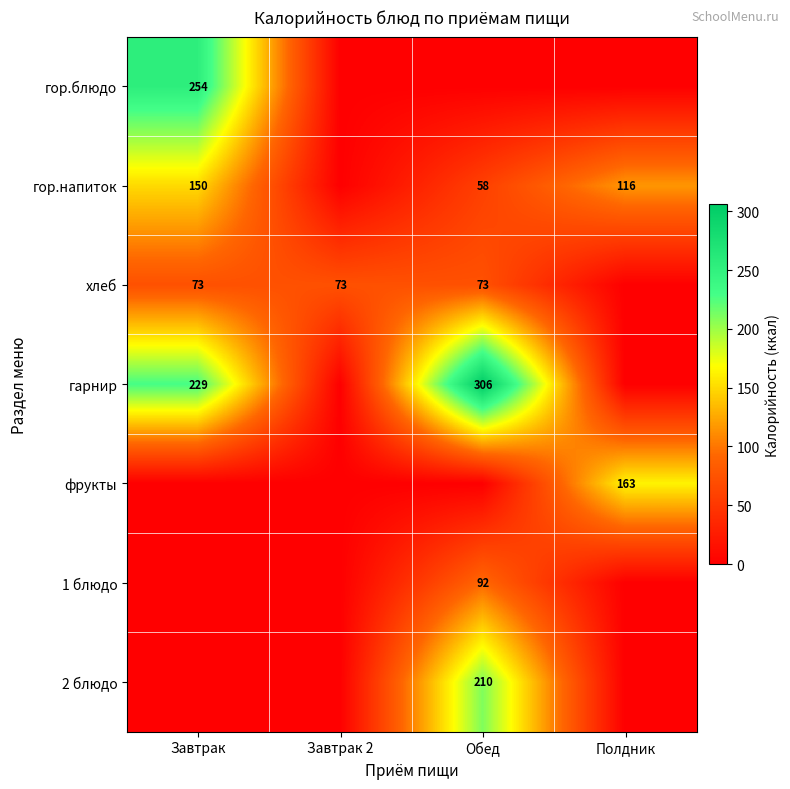

The гор.блюдо series shows 254 at Завтрак. True or false?

True